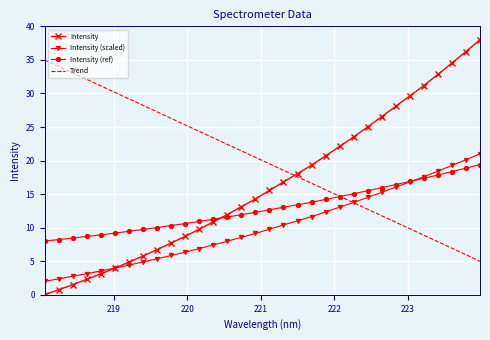

Which series has the widest spread of values?

Intensity